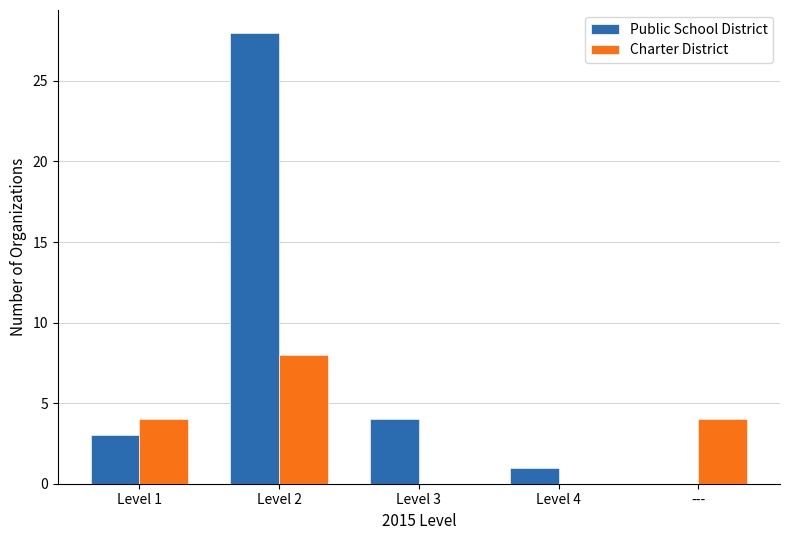

How many bars are there in each group?

2